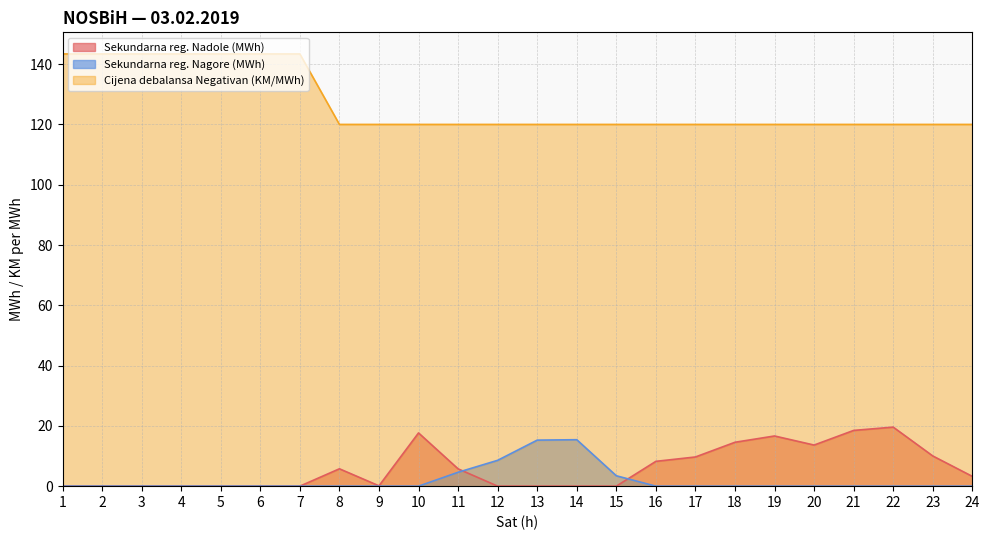

Is it true that Sekundarna reg. Nagore (MWh) equals 0.0 at 9?

True